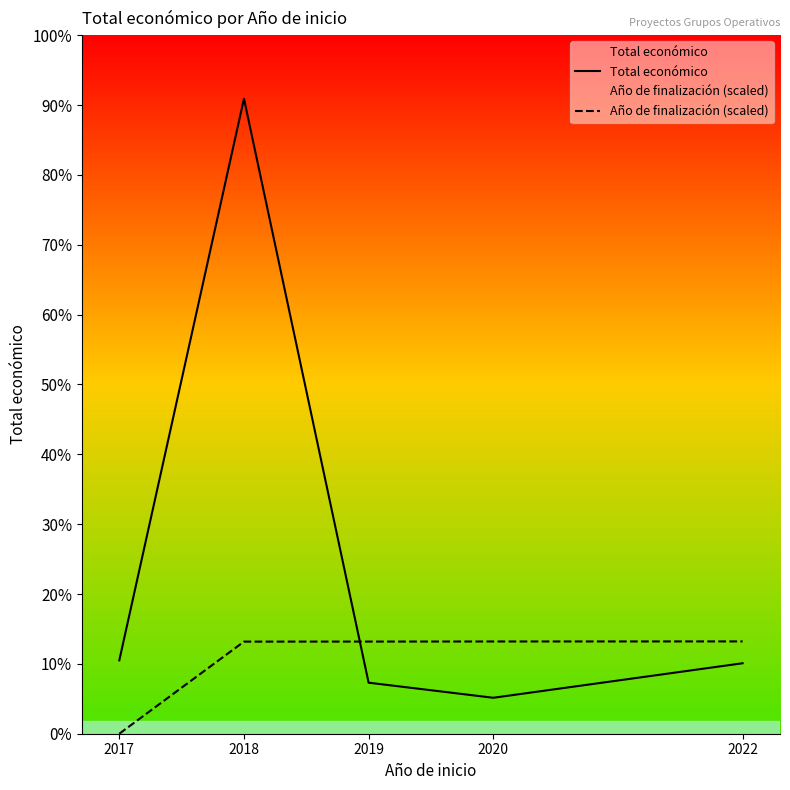

What are all the series names shown in the legend?

Total económico, Año de finalización (scaled)